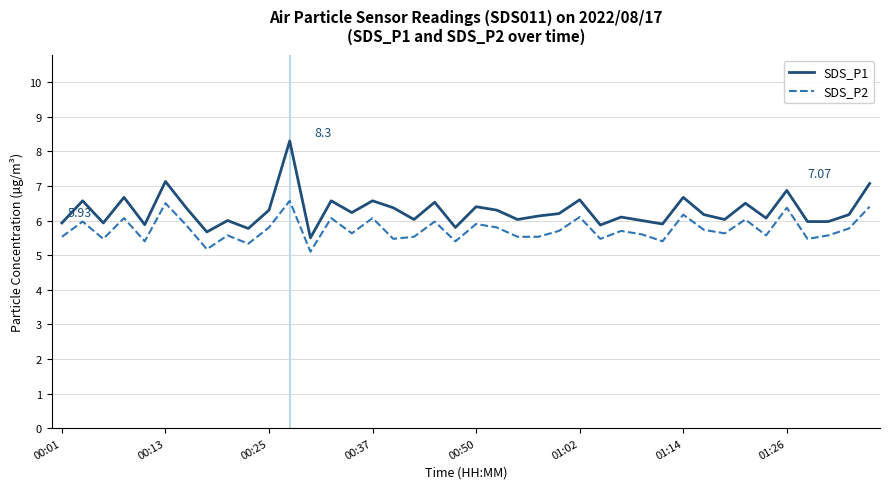

Which series has the largest range (max minus min)?

SDS_P1